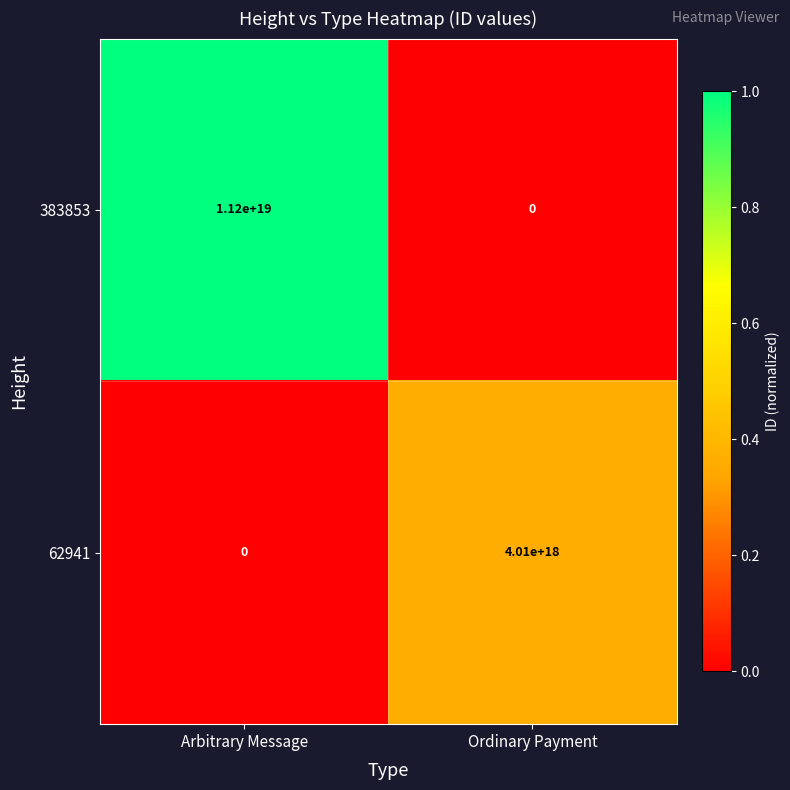

True or false: 62941 has a value of 6630782627473240064 at Ordinary Payment.

False